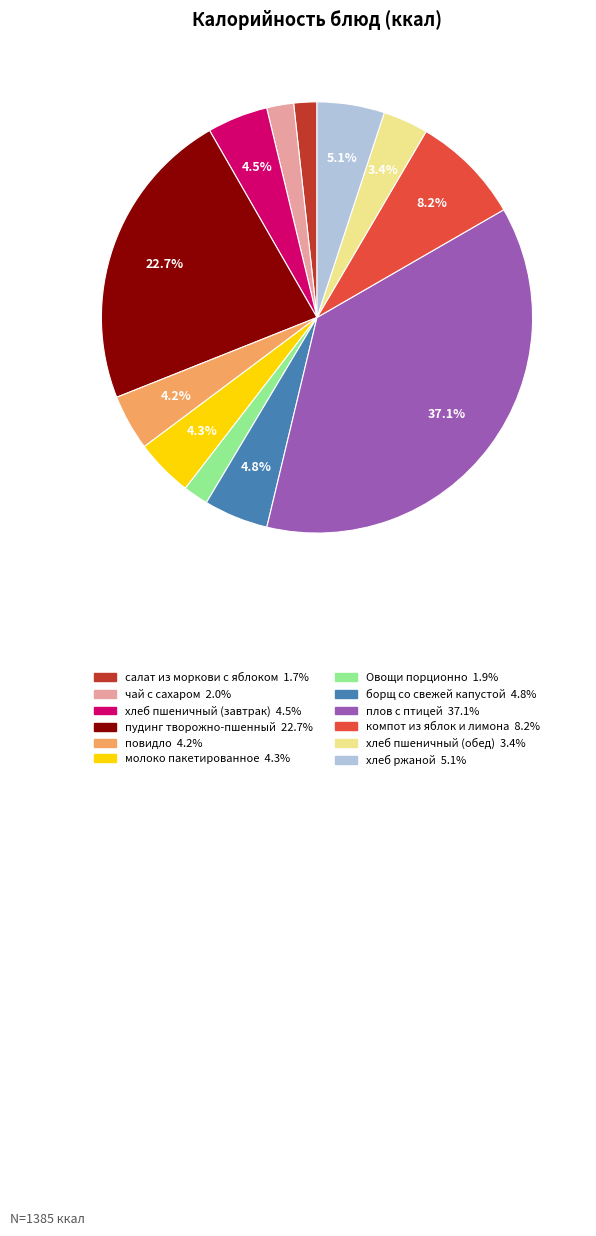

The хлеб пшеничный (завтрак) slice represents 17% of the pie. True or false?

False